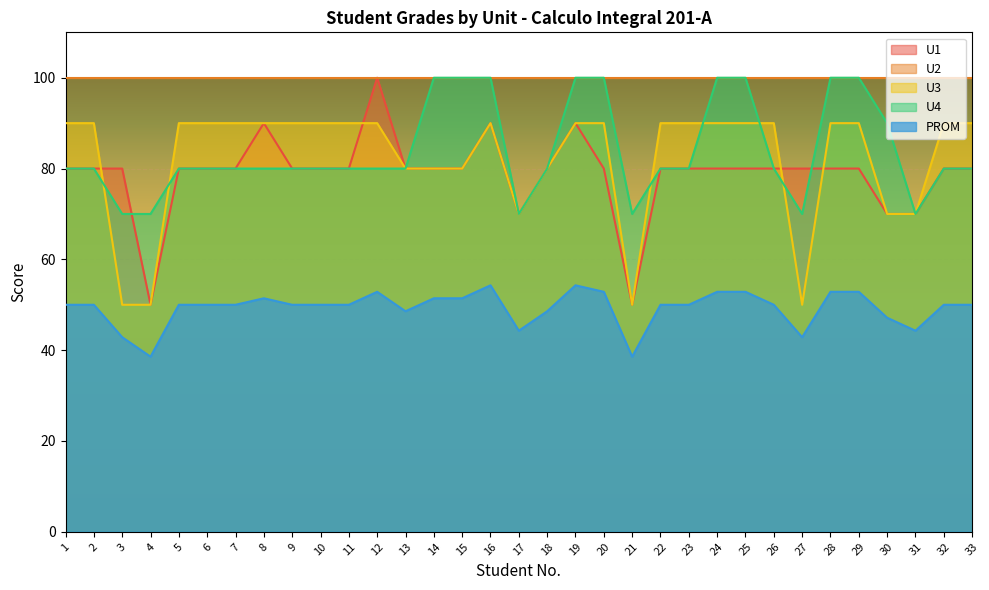

What is the average value of the U4 series?

83.9